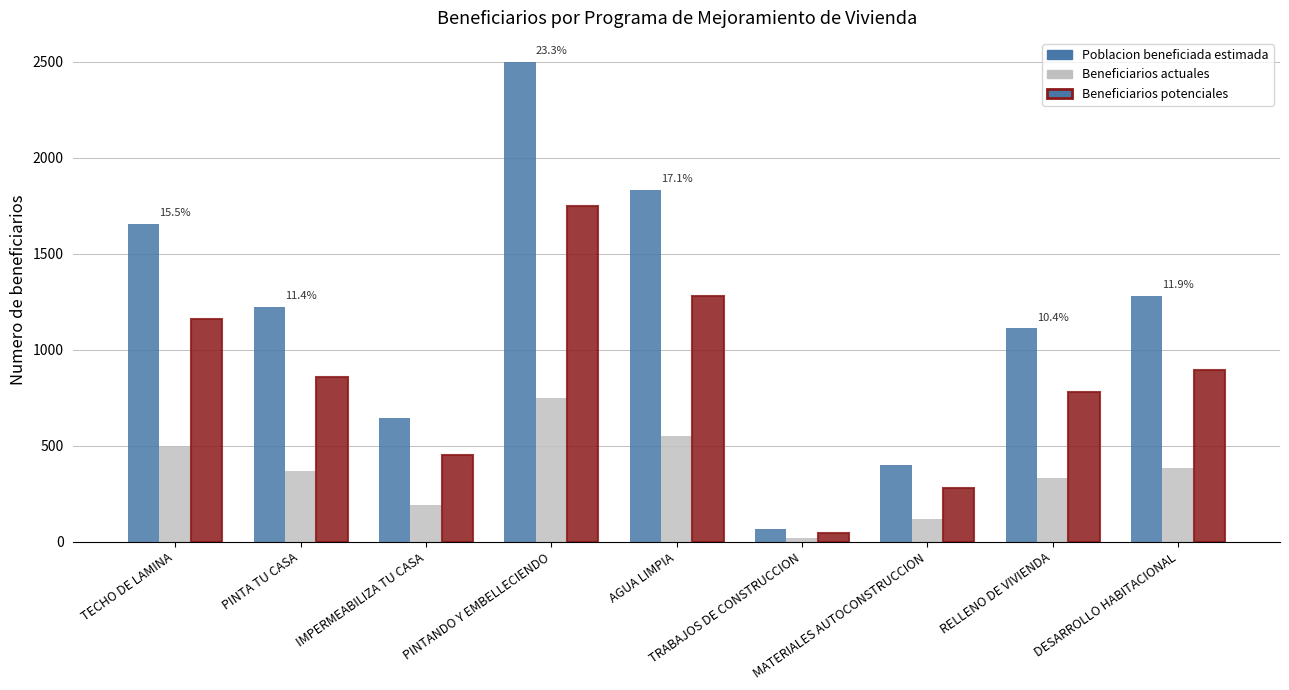

What is the minimum value shown in the chart?

20